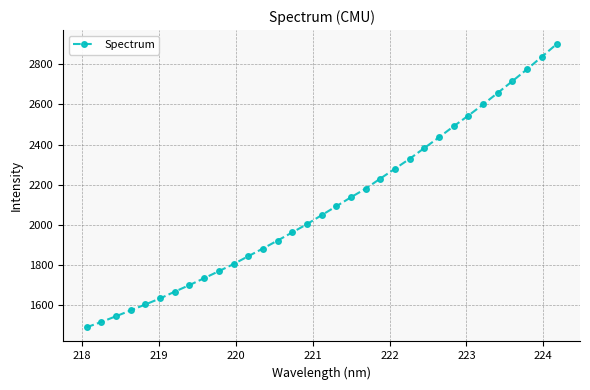

What is the greatest value displayed?

2900.3